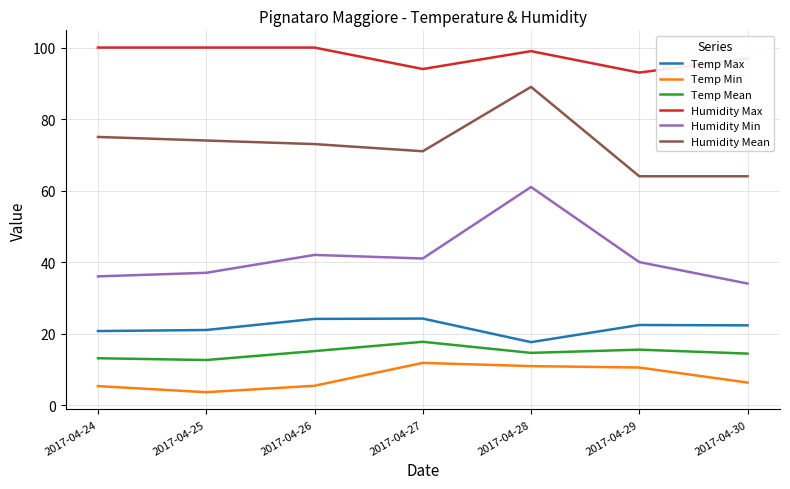

What is the smallest value displayed?

3.6